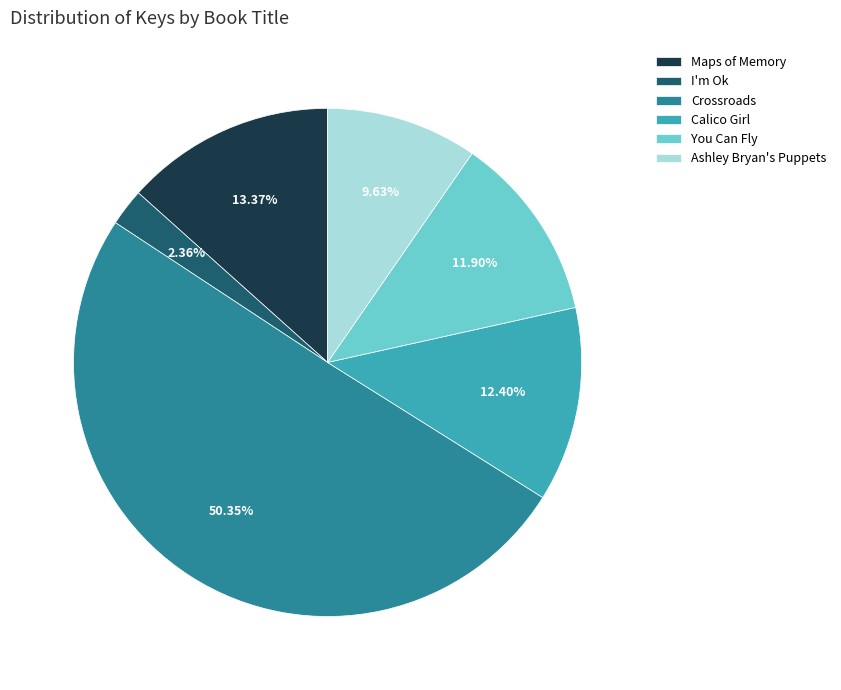

Does Maps of Memory represent more than half of the total?

No